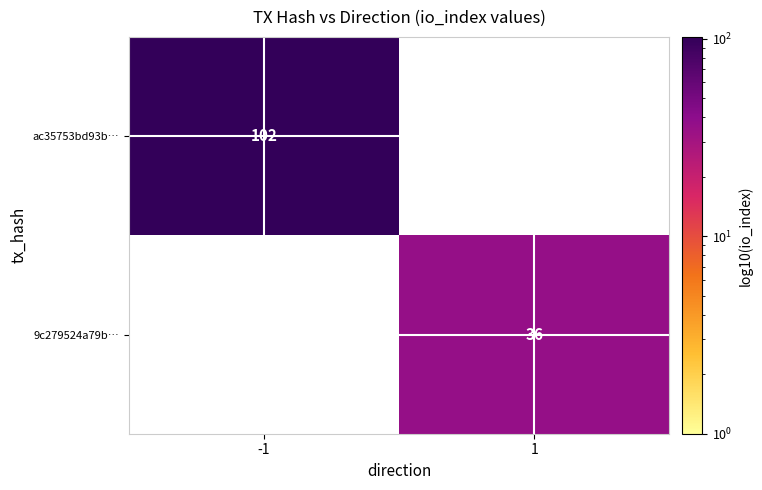

Is it true that 9c279524a79b… equals 36 at 1?

True